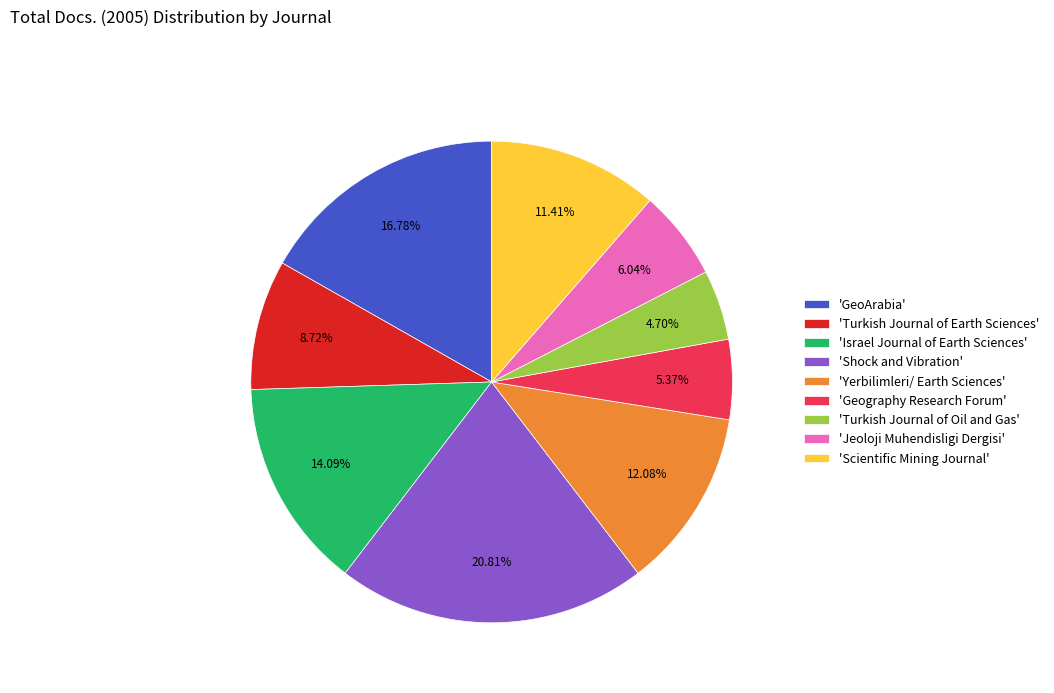

What is the ratio of the value at 'Jeoloji Muhendisligi Dergisi' to the value at 'Israel Journal of Earth Sciences'?

0.4